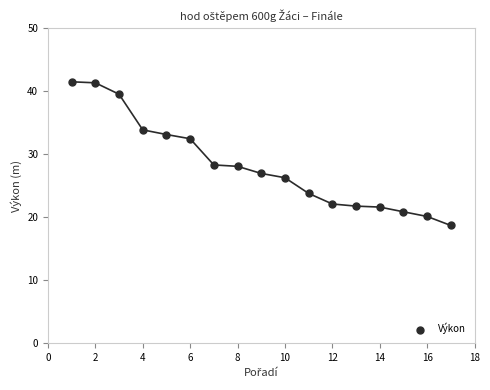

What is the range of Y values (max minus min)?

22.8